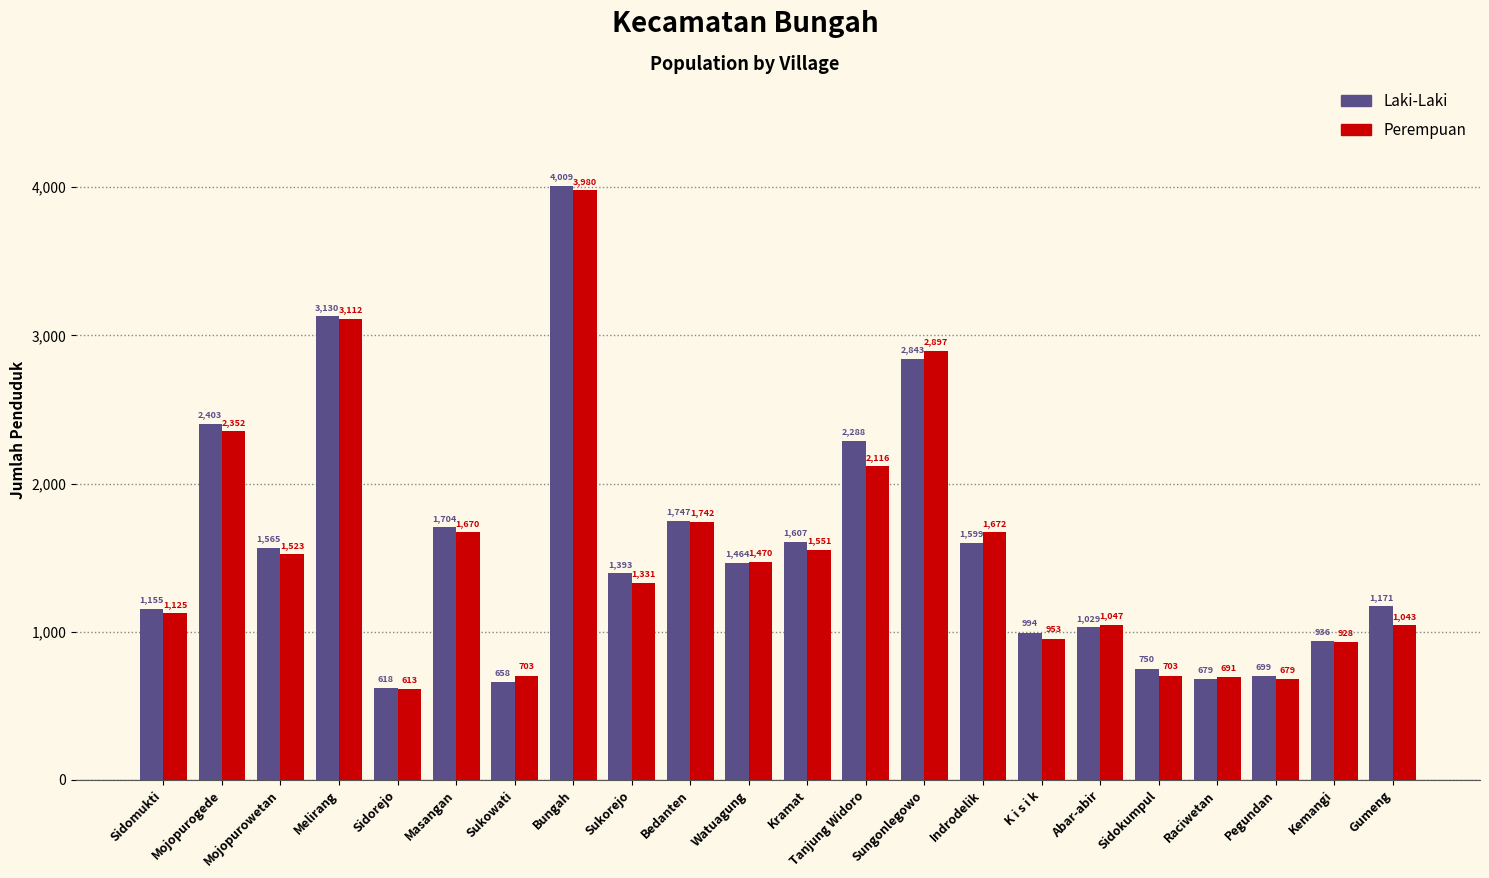

What is the average value of the Laki-Laki series?

1566